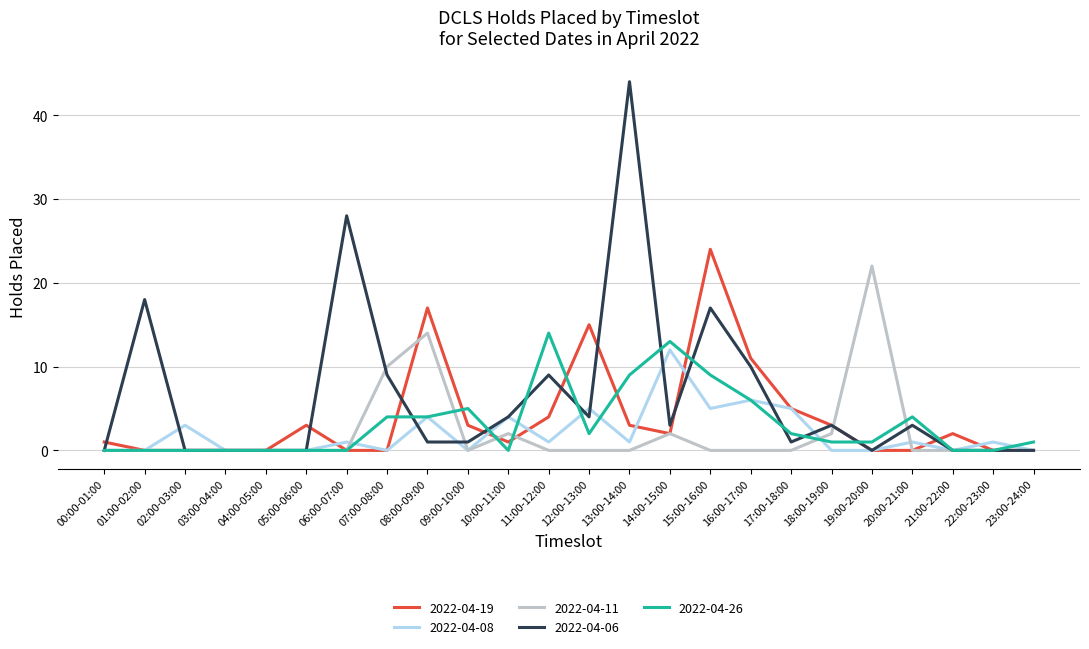

Between 11:00-12:00 and 22:00-23:00, which series saw the biggest shift?

2022-04-26